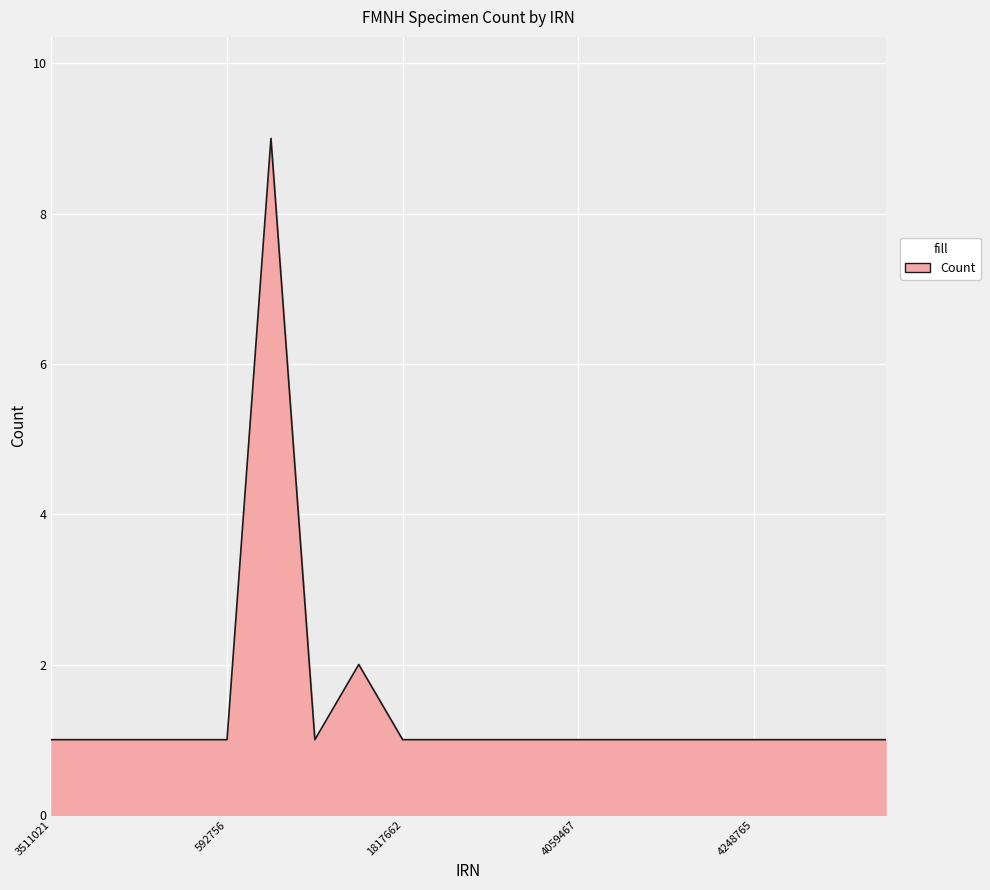

How many series are shown in this chart?

1